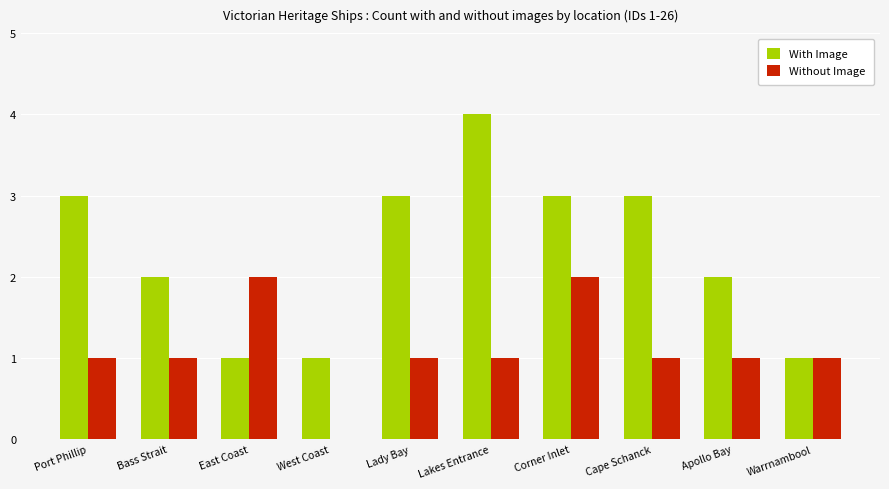

How many groups of bars are there?

10